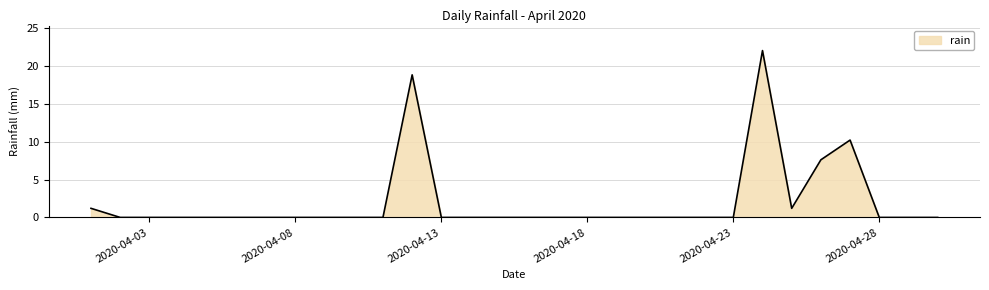

What is the difference between the maximum and minimum values?

22.0